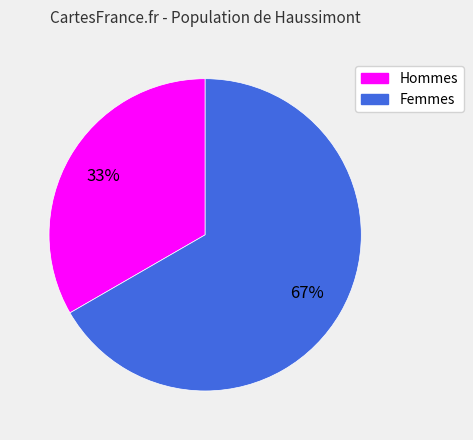

Rank the categories by value from lowest to highest.

Hommes, Femmes